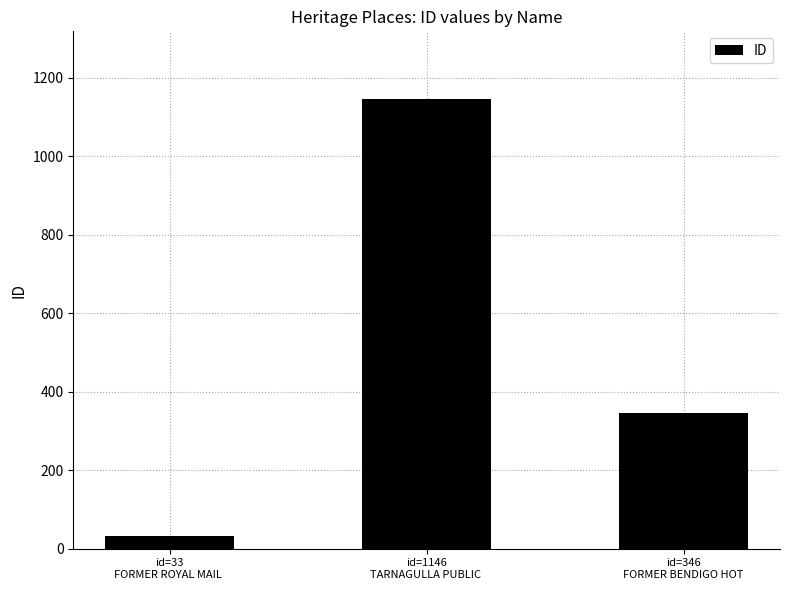

The chart shows a value of 33 at id=33
FORMER ROYAL MAIL . True or false?

True